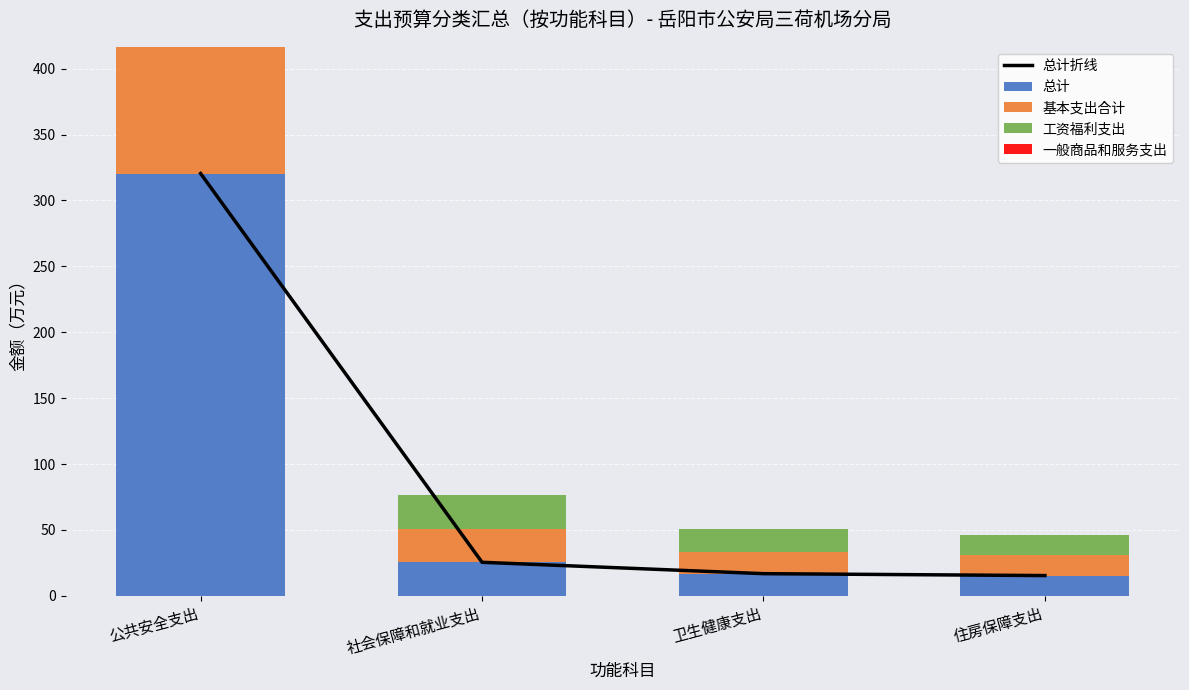

What is the difference between the maximum and minimum values in the 一般商品和服务支出 series?

28.2